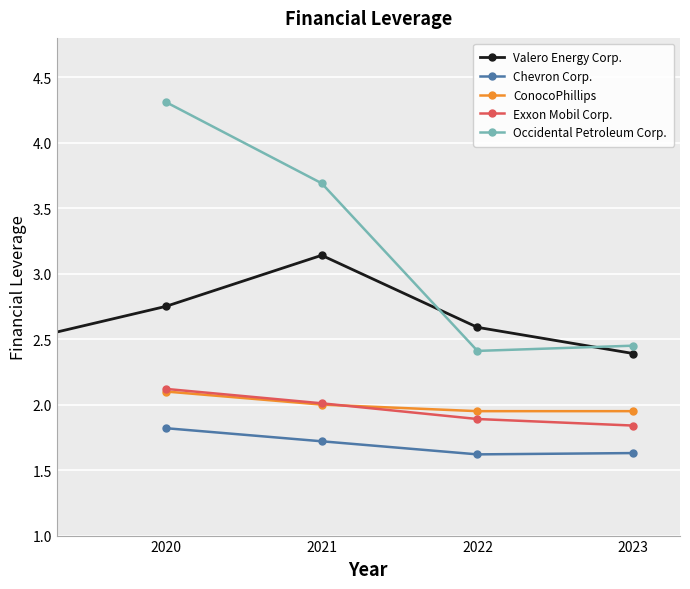

How many distinct data groups are displayed?

5